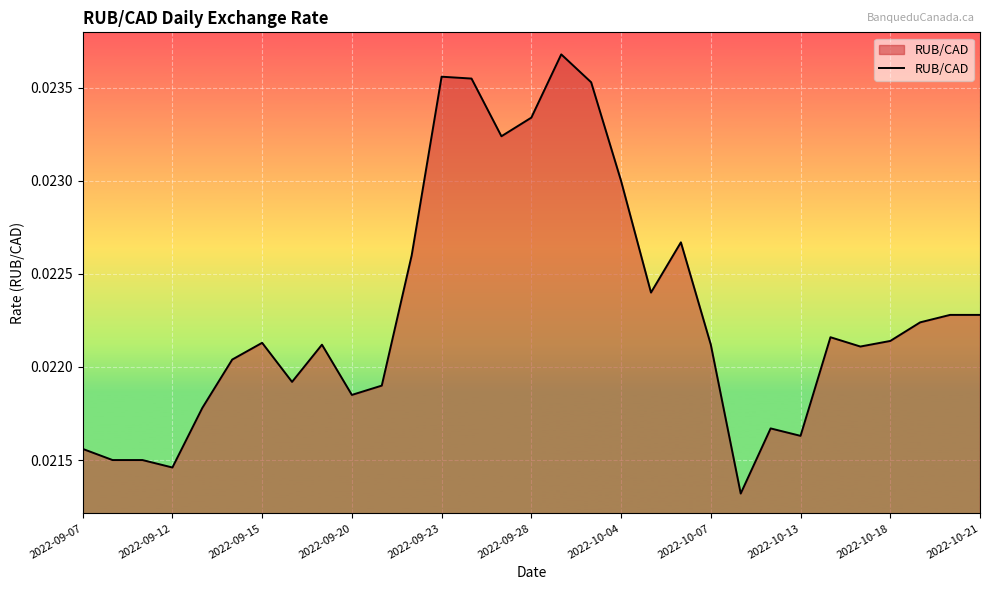

Does the chart display data point markers on the line(s)?

No